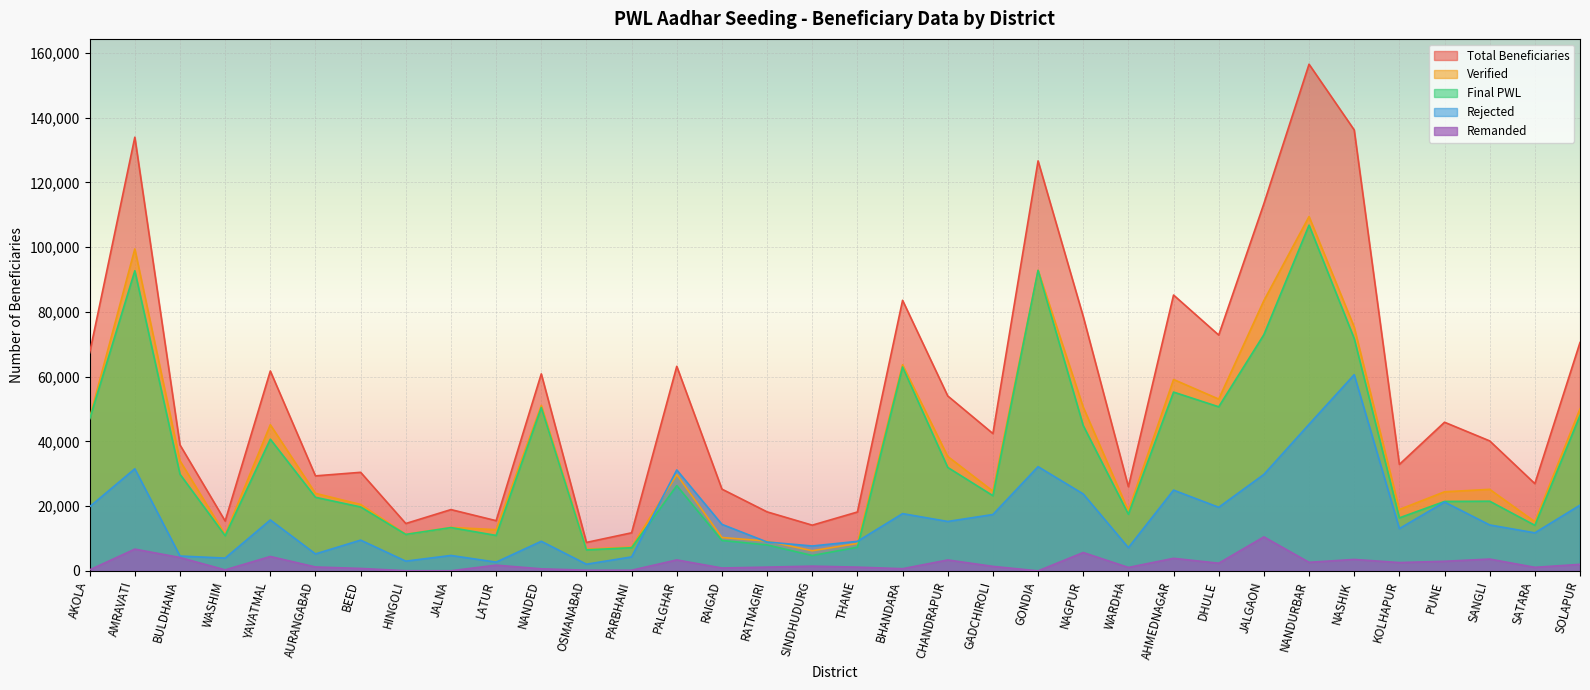

What is the difference between the Total Beneficiaries values at KOLHAPUR and WARDHA?

6893